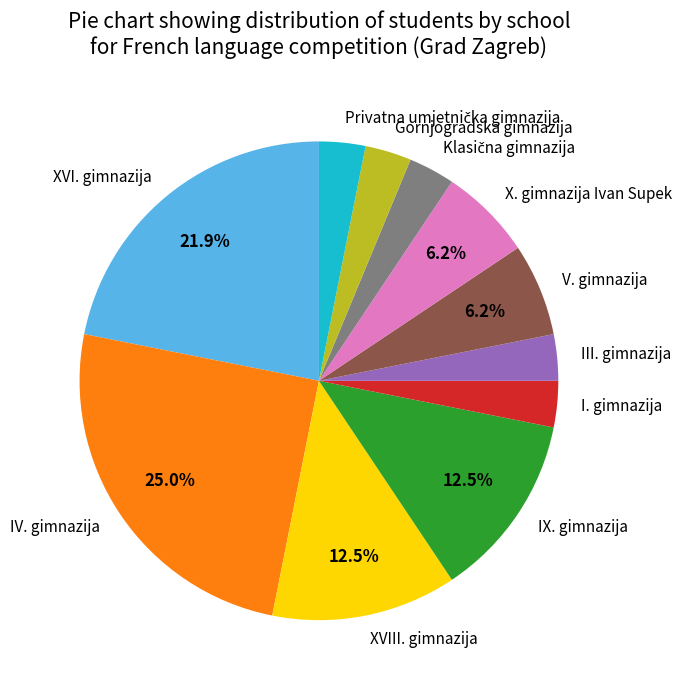

True or false: IV. gimnazija accounts for 25% of the total.

True